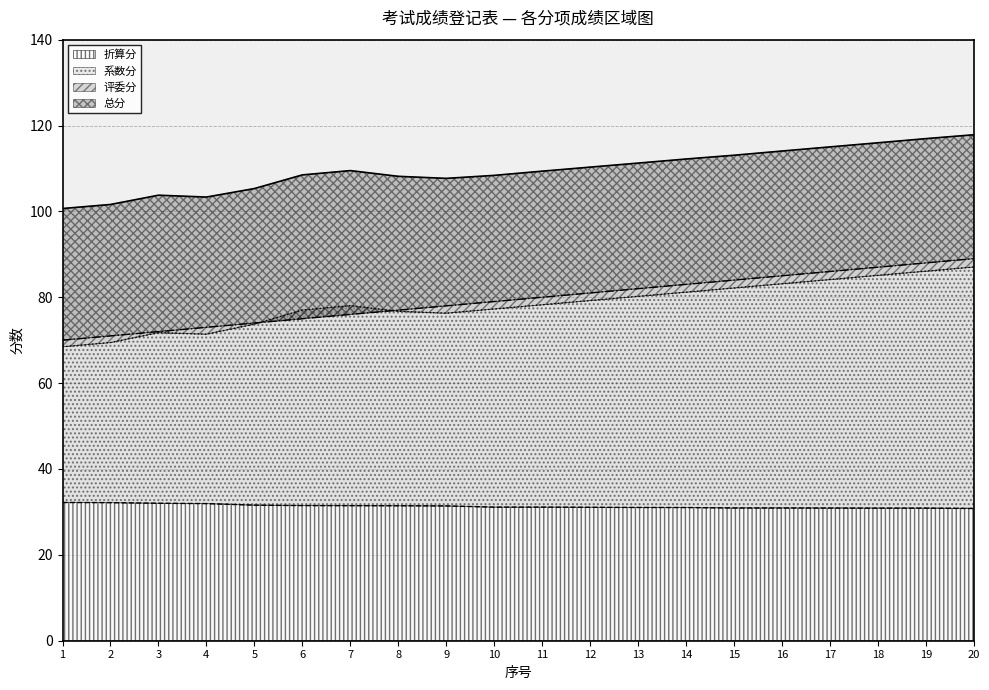

True or false: 折算分 has a value of 43.5 at 18.

False